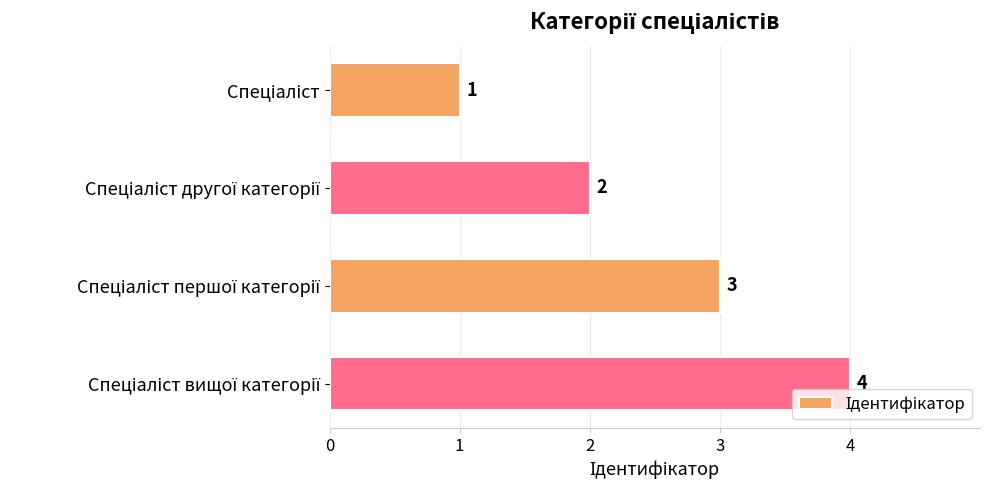

What is the difference between the maximum and second lowest values?

2